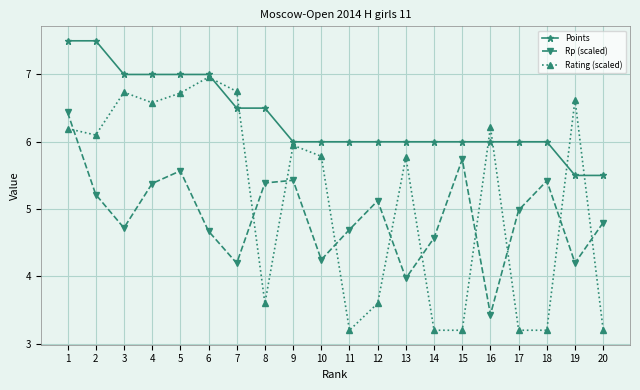

The value of Points at 20 is 5.5. True or false?

True